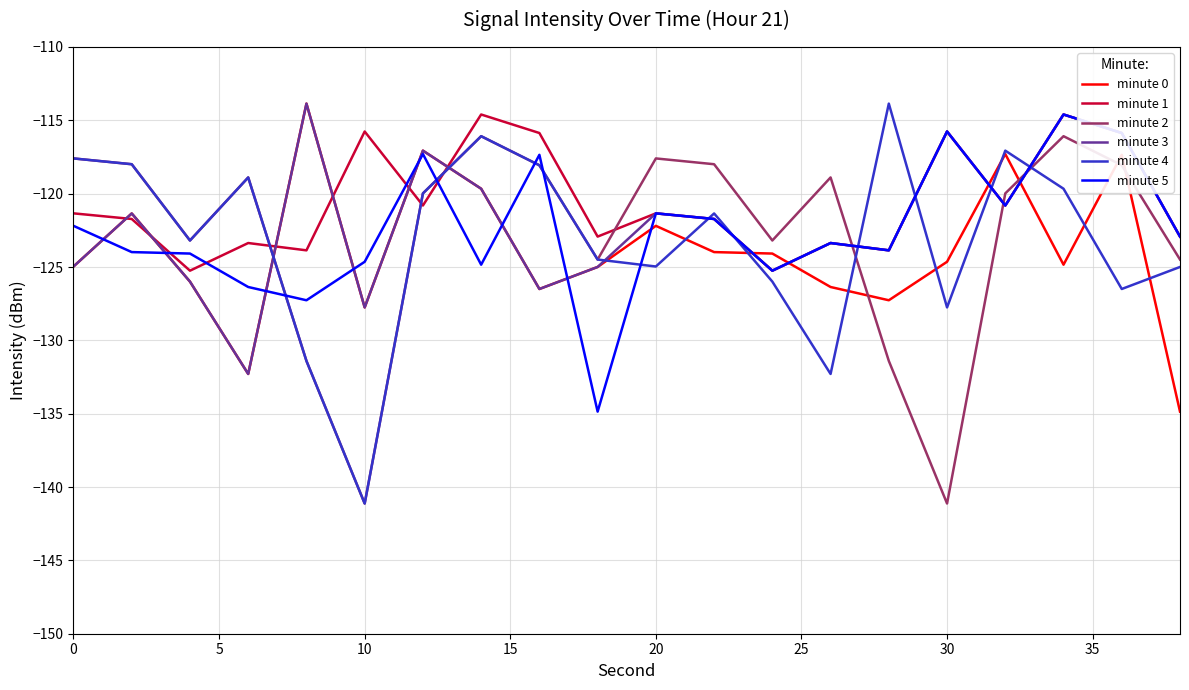

What is the minimum value shown in the chart?

-141.1